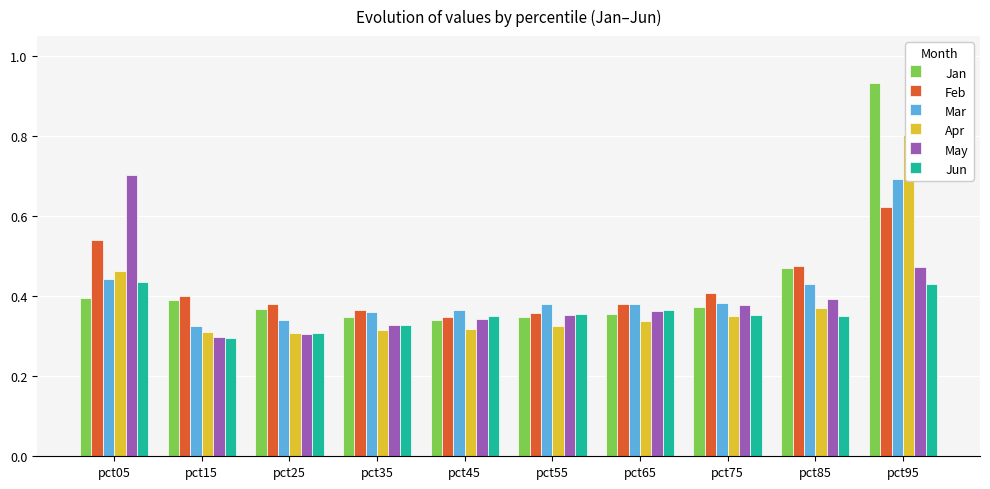

Which series has the largest range (max minus min)?

Jan